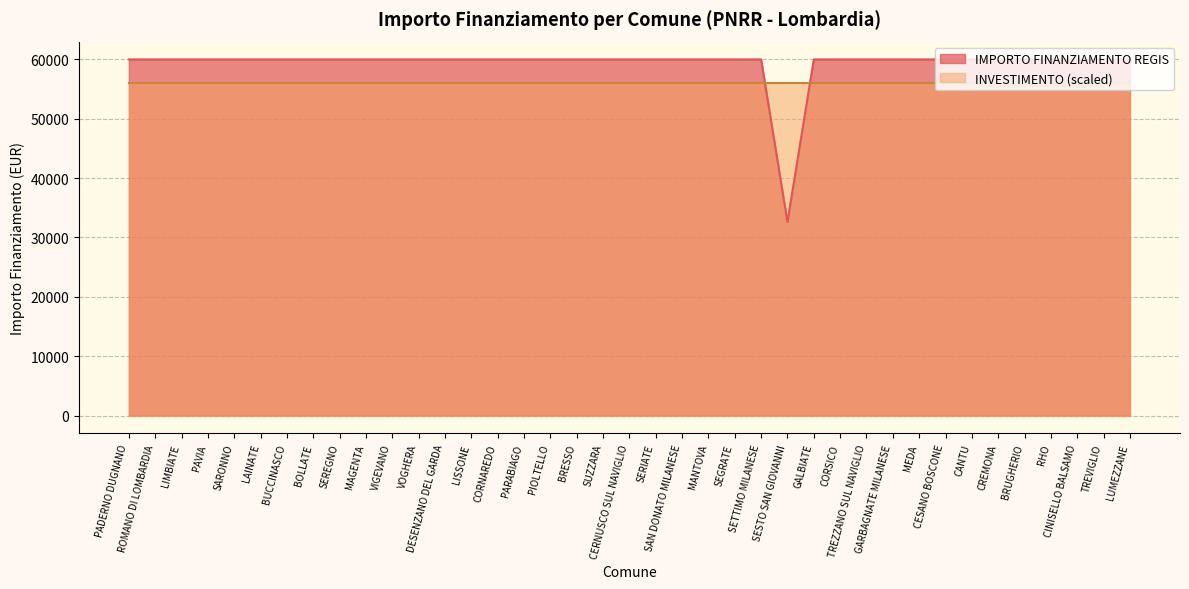

What is the label of the 22nd point from the right?

BRESSO